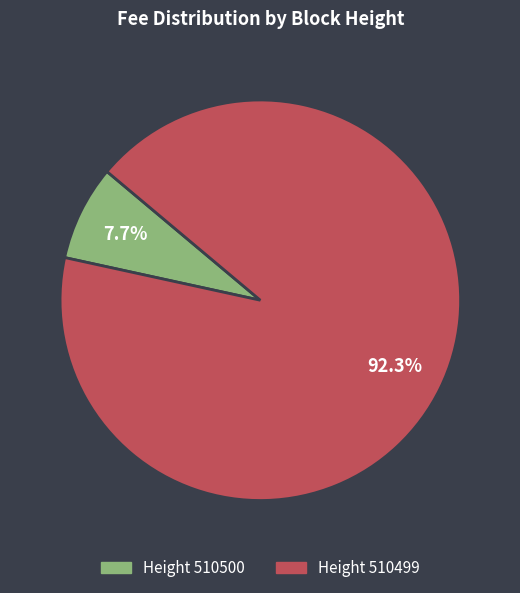

Does any single category account for the majority?

Yes